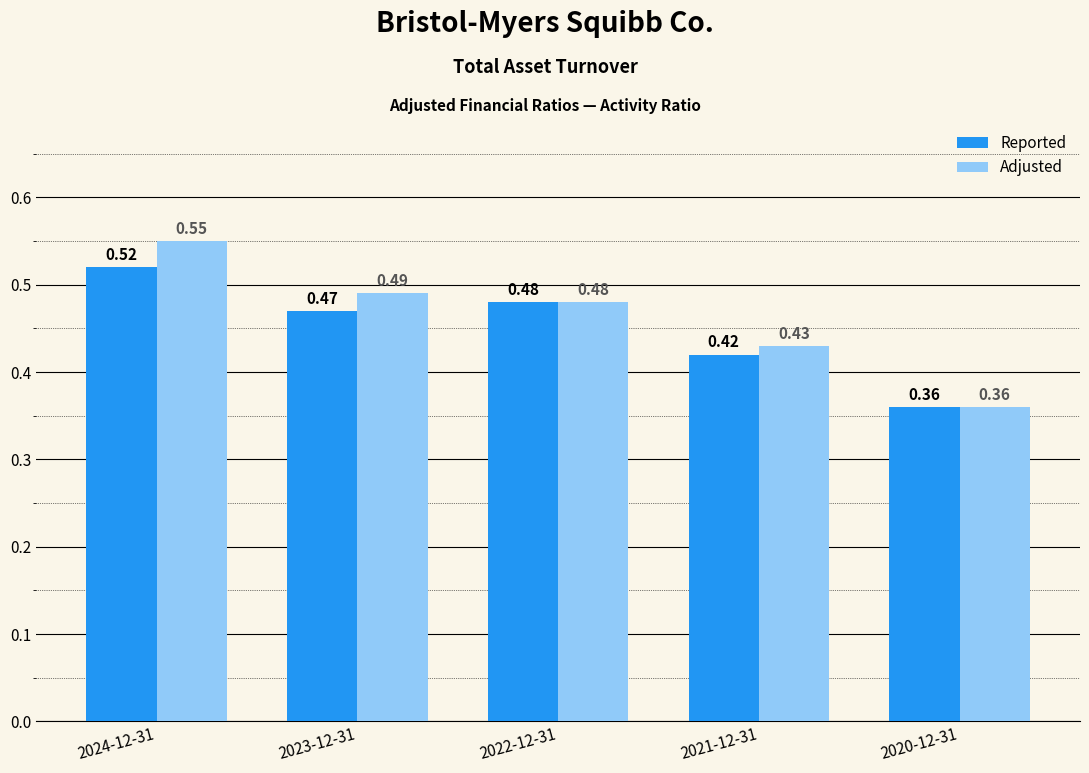

Does the chart contain any negative values?

No